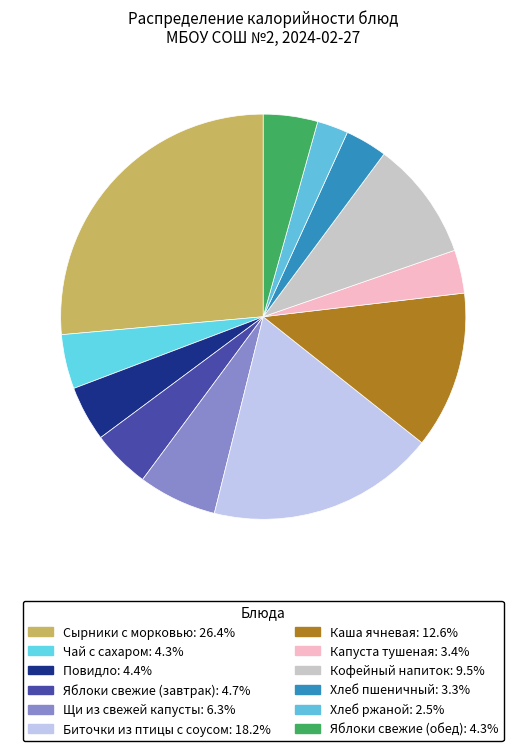

What is the largest slice in the pie chart?

Сырники с морковью